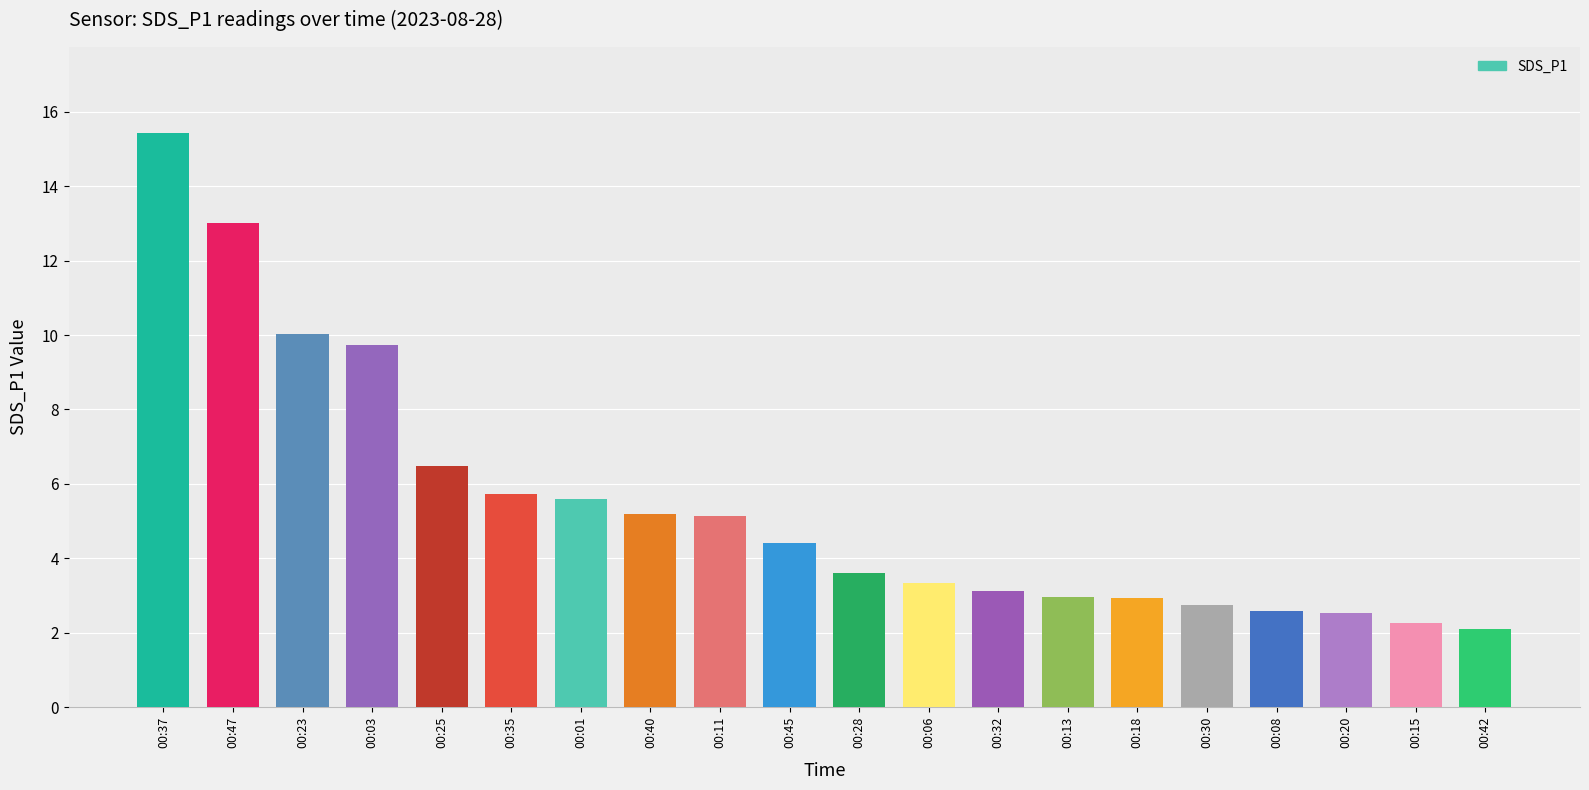

Which label corresponds to the smallest value in the chart?

00:42